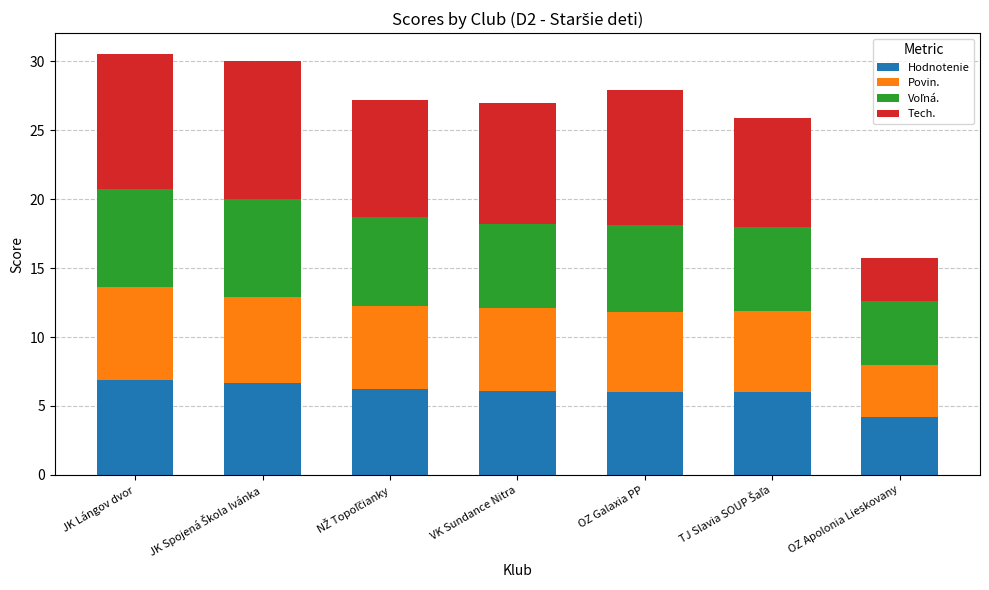

True or false: Hodnotenie has a value of 2.1 at OZ Apolonia Lieskovany.

False